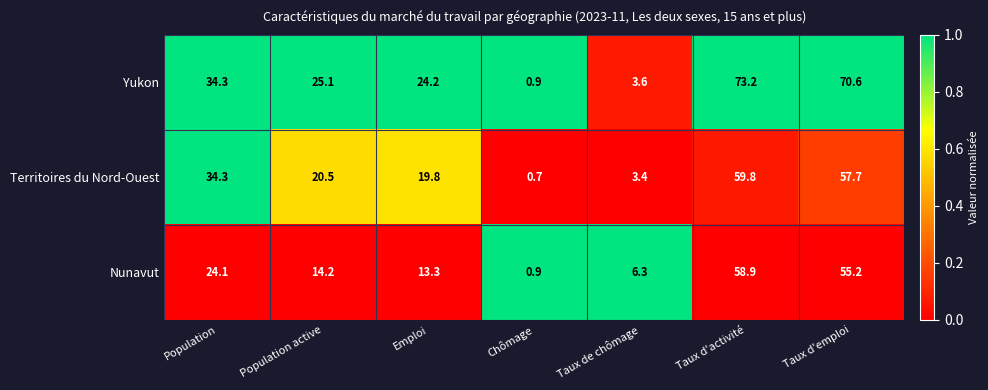

The Nunavut series shows 17.5 at Emploi. True or false?

False